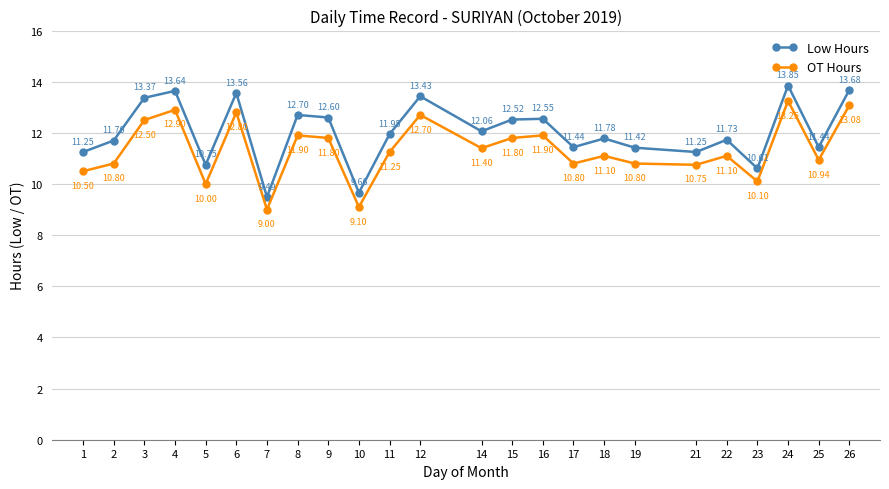

What is the average value of the OT Hours series?

11.3